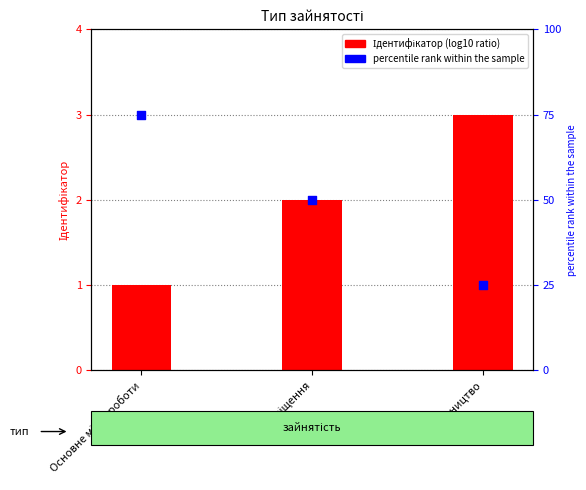

Which series has the largest total across all categories?

percentile rank within the sample